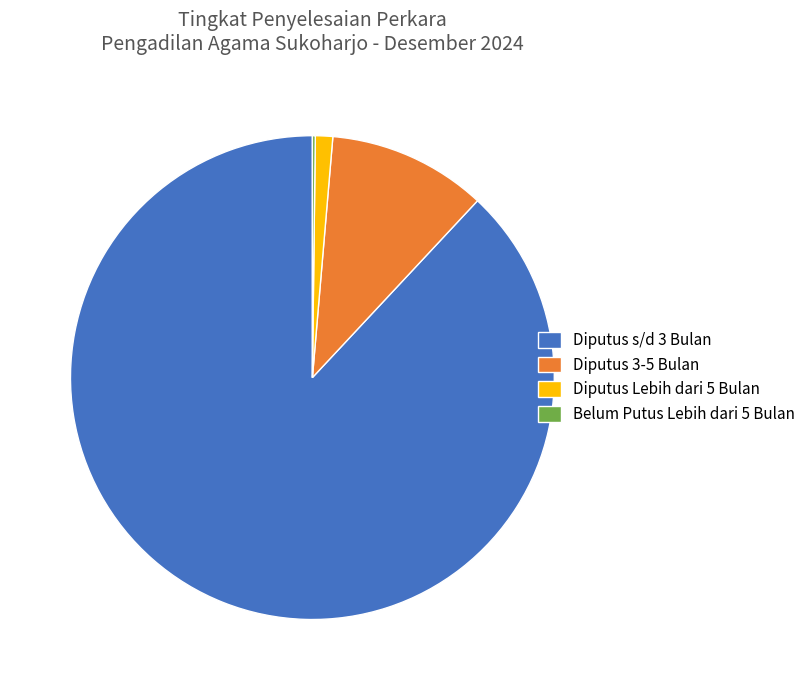

Combined, do Diputus s/d 3 Bulan and Diputus Lebih dari 5 Bulan account for over 50%?

Yes